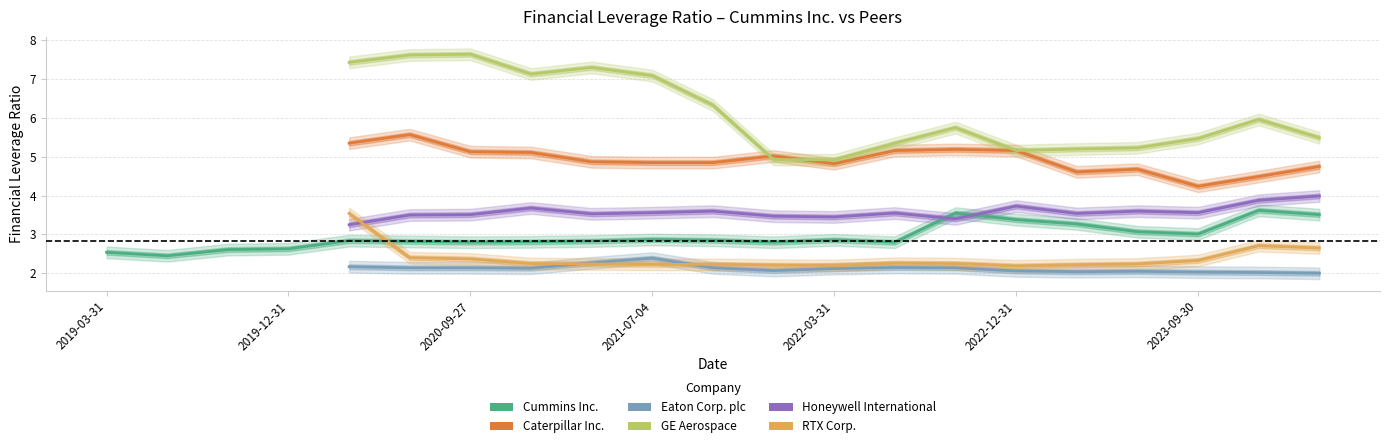

At which label does GE Aerospace reach its peak?

2020-09-27